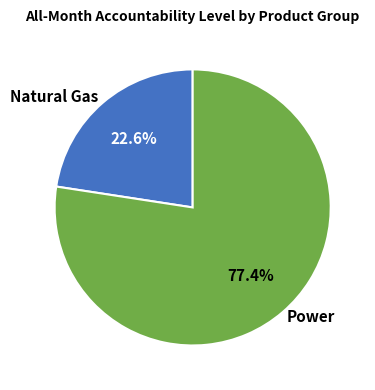

Approximately how many times larger is the value at Natural Gas compared to Power?

0.3